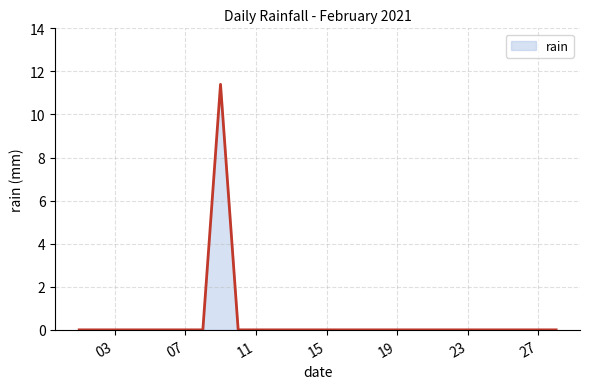

What is the greatest value displayed?

11.4